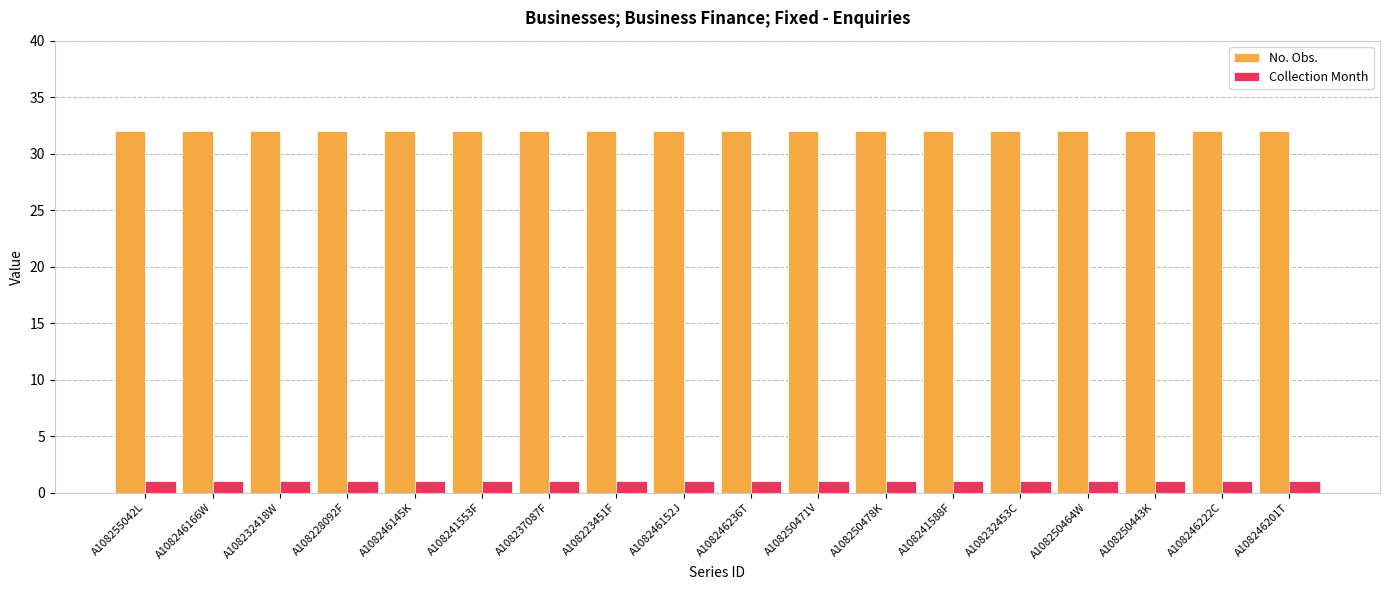

What is the approximate value of No. Obs. at A108223451F?

32